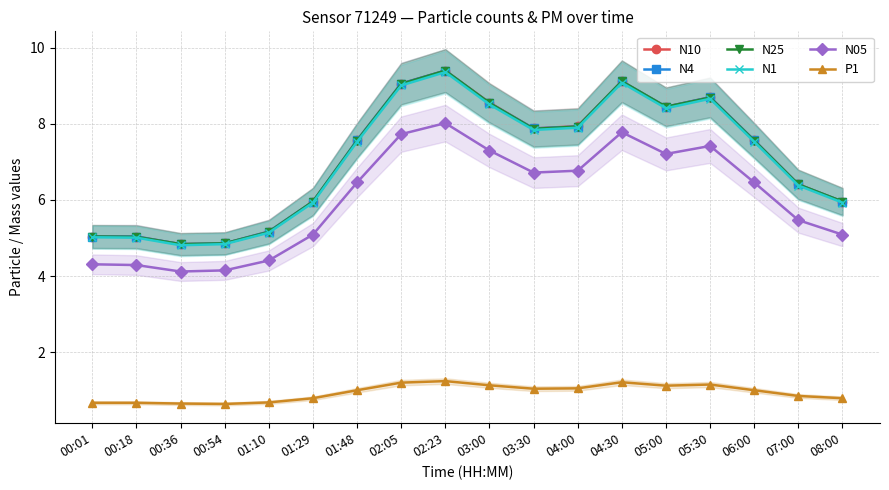

What is the maximum value shown in the chart?

9.4